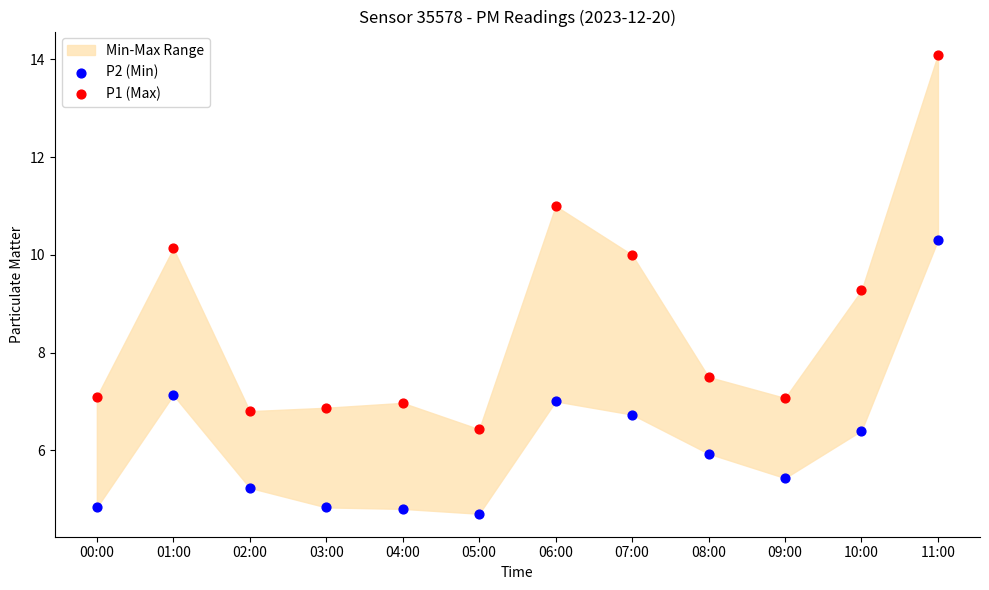

Which series contains the highest Y value?

P1 (Max)